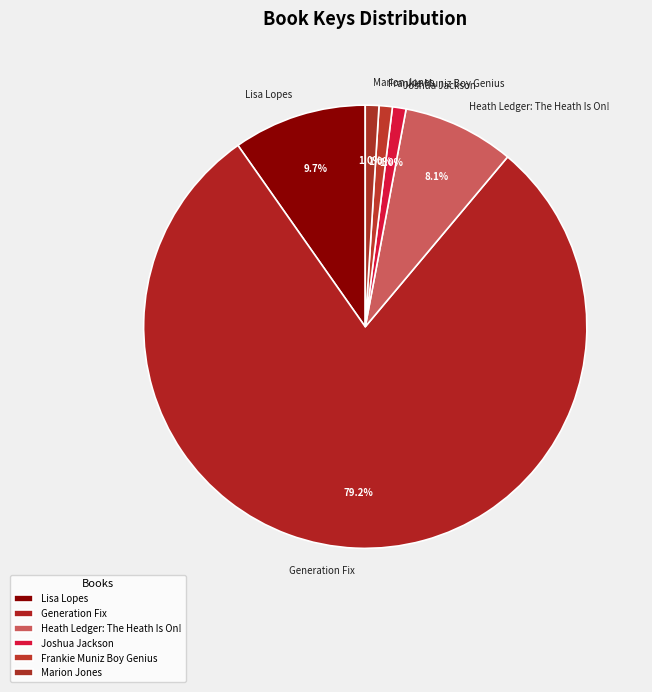

How many segments does this pie chart have?

6